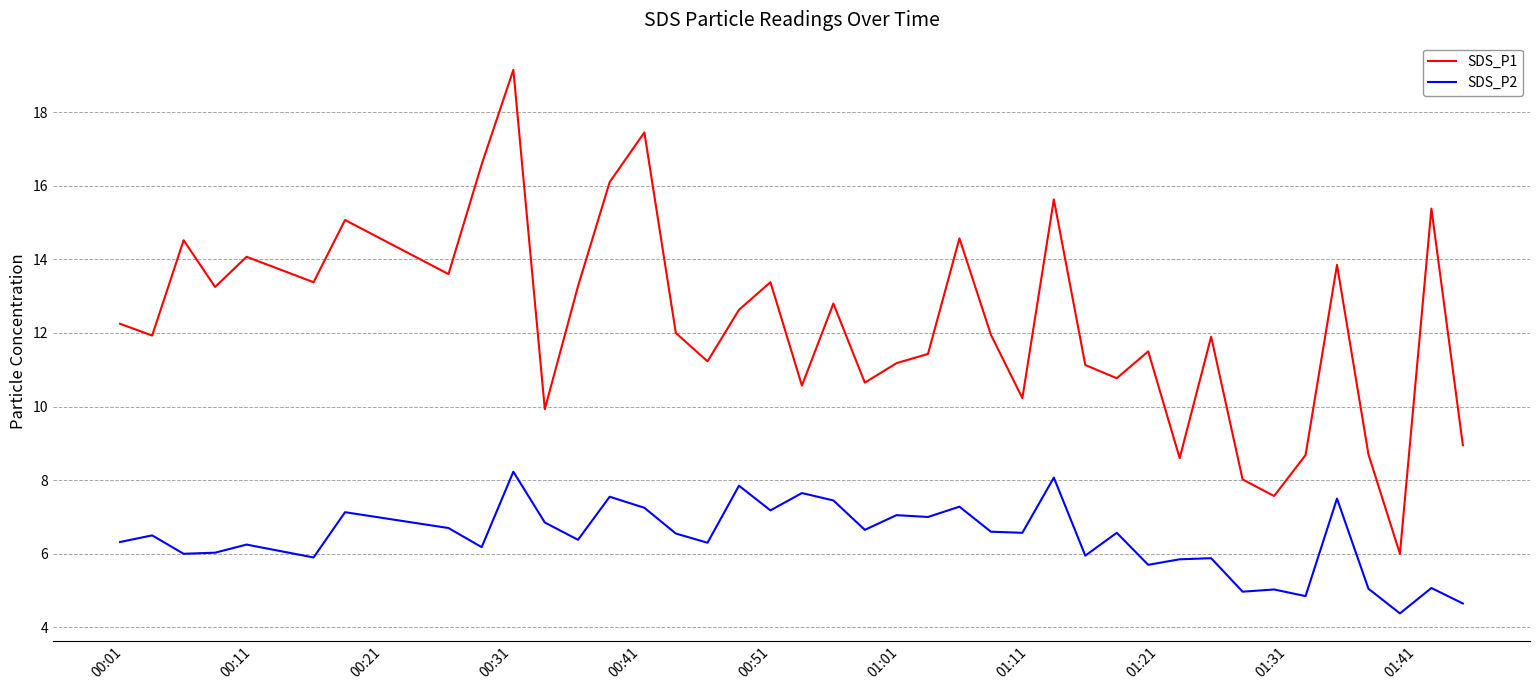

Which series has the largest total across all categories?

SDS_P1